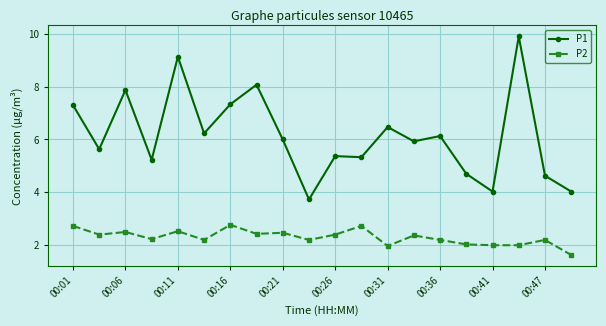

What is the sum of all P1 values?

123.0